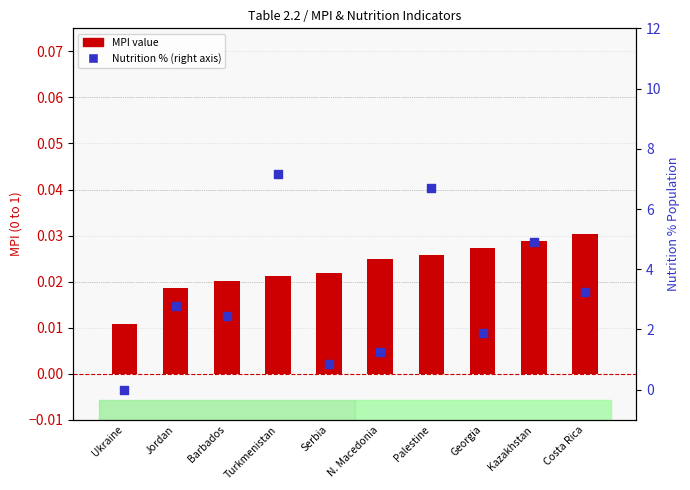

Which series has the largest total across all categories?

Nutrition %